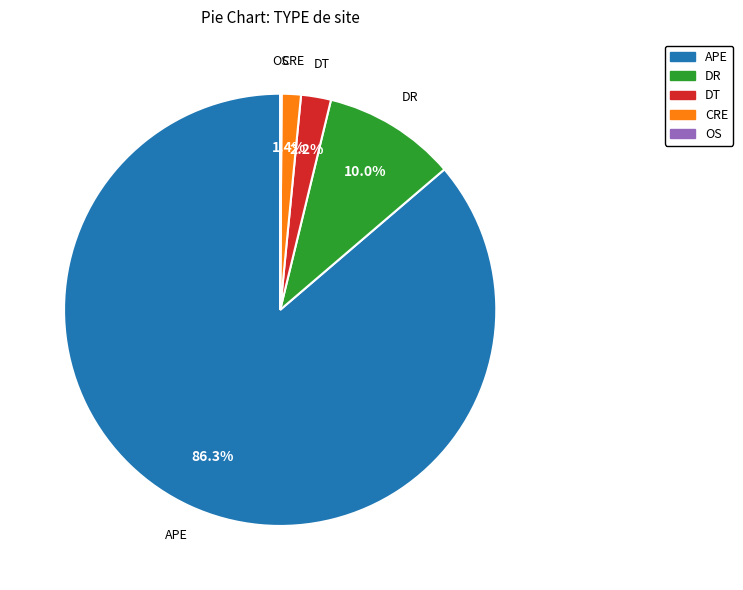

What is the largest slice in the pie chart?

APE